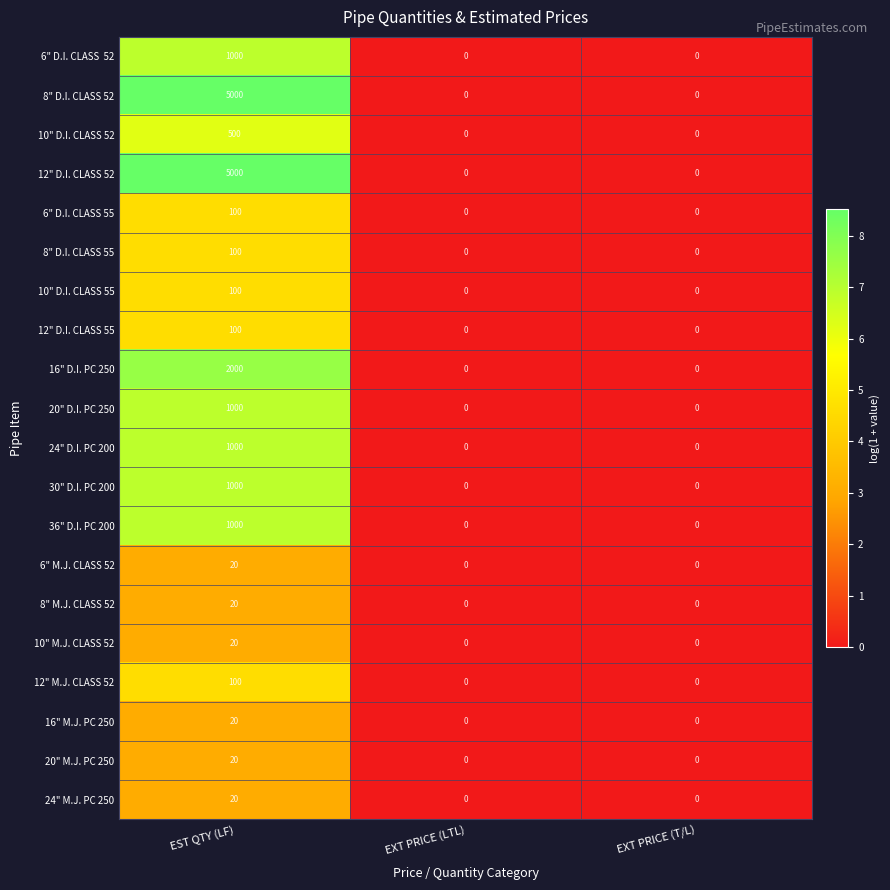

At how many categories does at least one series exceed 5?

1